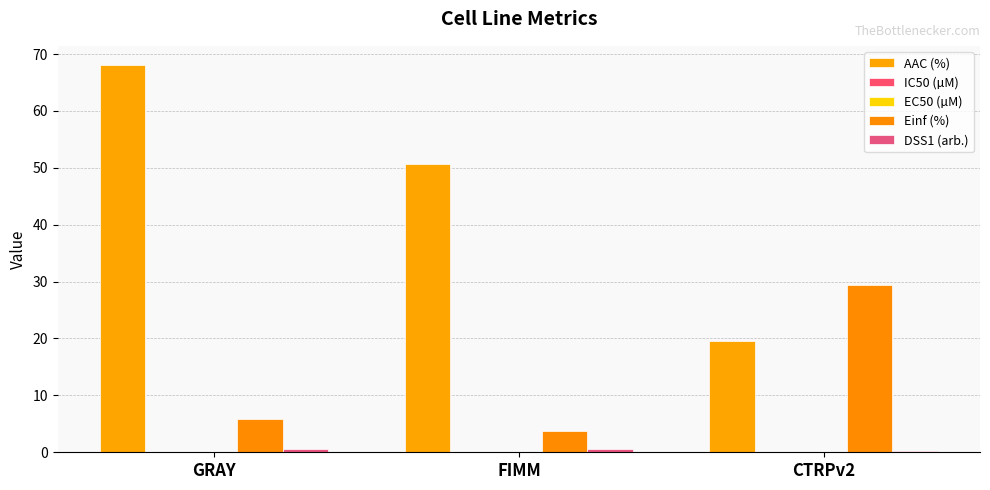

Does the chart contain stacked bars?

No